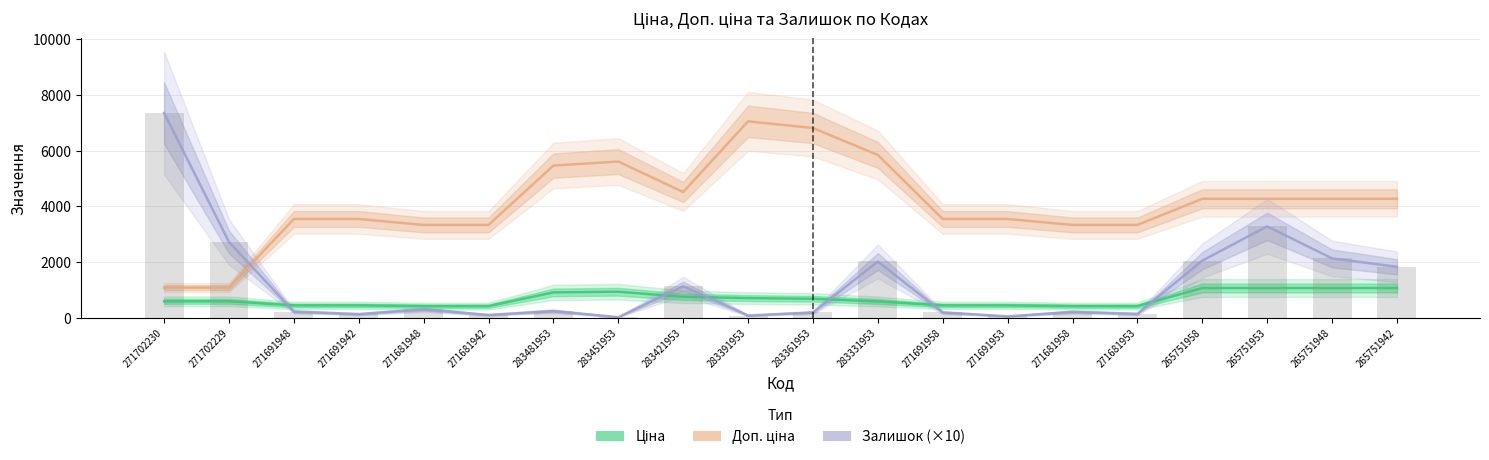

At 283391953, list the series in order from smallest to largest.

Залишок (×10), Ціна, Доп. ціна